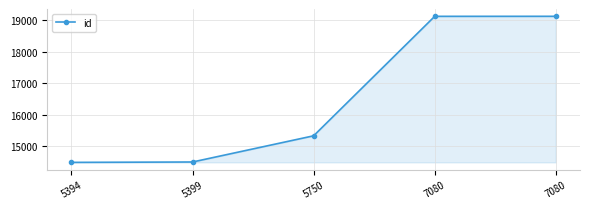

Reading left to right, transcribe all the data shown in this chart.

5394=14484	5399=14496	5750=15329	7080=19128	7080=19129